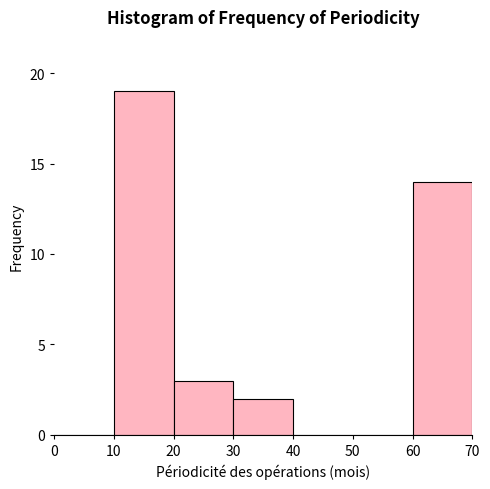

Reading left to right, transcribe this chart: for each bar, give the range it covers on the x-axis and its height. The values are not printed on the chart, so give them approximately, as read against the axis.

0 to 10: 0
10 to 20: 19
20 to 30: 3
30 to 40: 2
40 to 50: 0
50 to 60: 0
60 to 70: 14